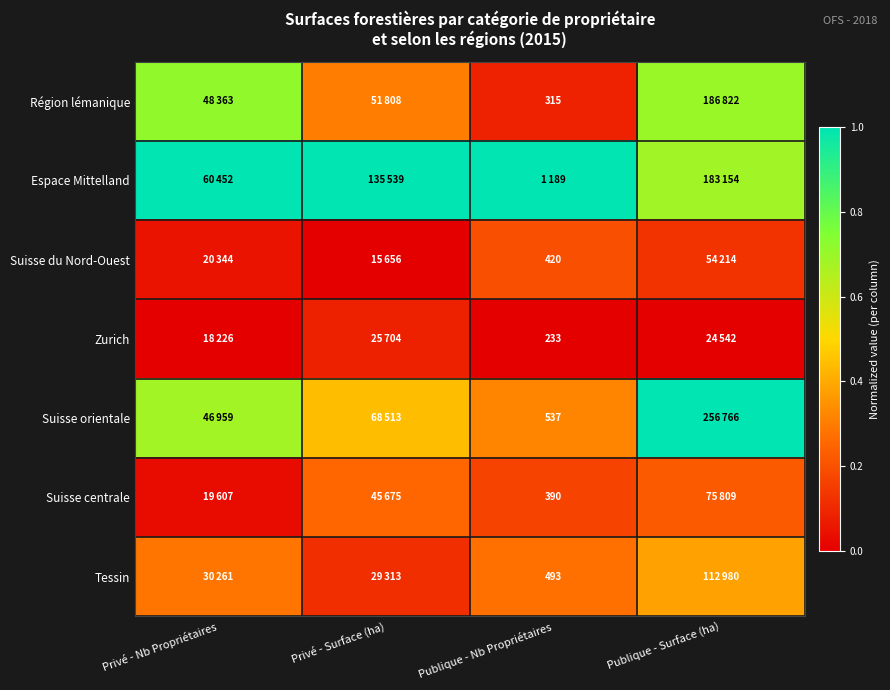

The value of Espace Mittelland at Privé - Surface (ha) is 1.0. True or false?

True